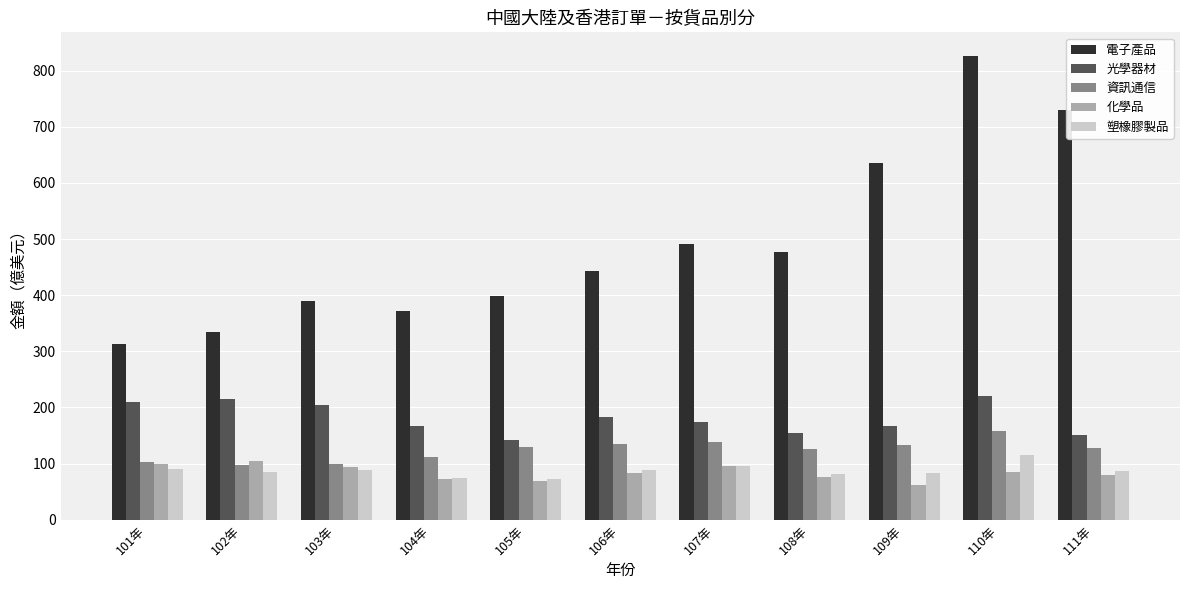

What is the spread (max minus min) of values at 101年?

223.8